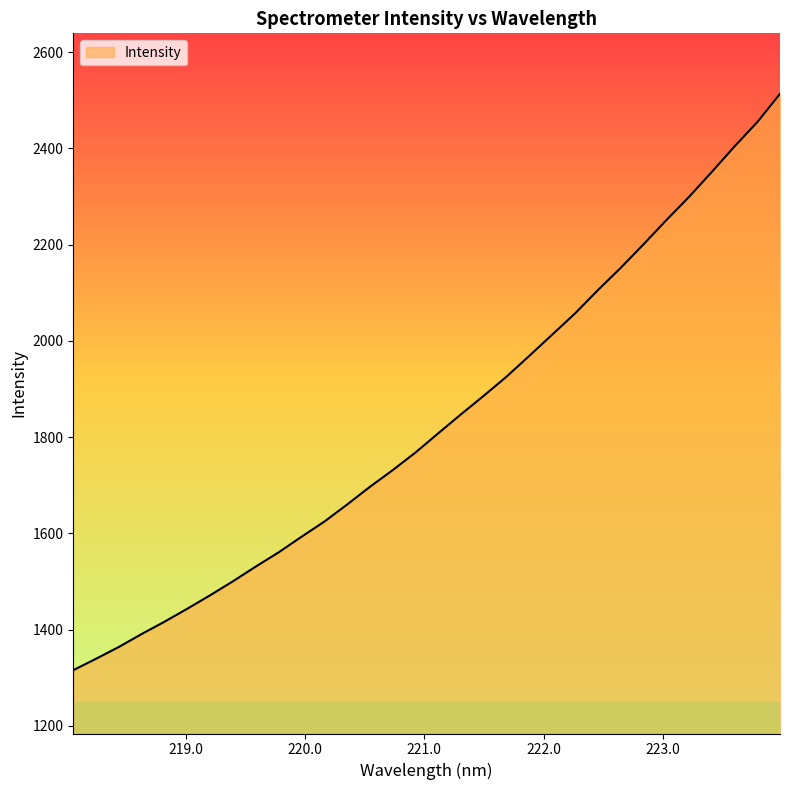

What is the smallest value displayed?

1315.7